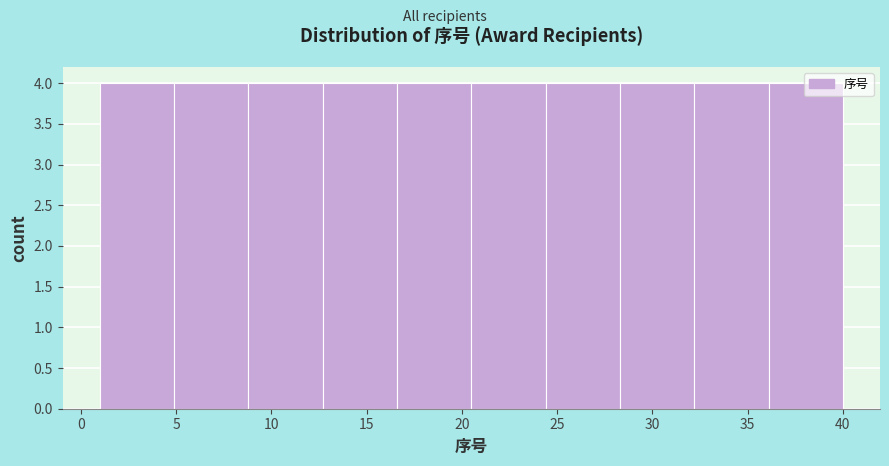

Reading left to right, list every bar in this chart as the range it spans on the x-axis followed by its height. Neither the bar edges nor the heights are printed on the chart, so give them approximately, as read against the axes.

1.0 to 4.9: 4
4.9 to 8.8: 4
8.8 to 12.7: 4
12.7 to 16.6: 4
16.6 to 20.5: 4
20.5 to 24.4: 4
24.4 to 28.3: 4
28.3 to 32.2: 4
32.2 to 36.1: 4
36.1 to 40.0: 4